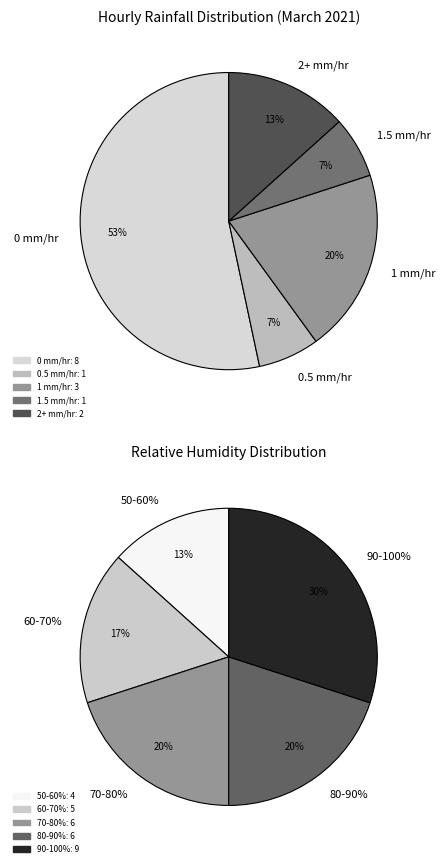

Rank the categories by value from highest to lowest.

0 mm/hr, 1 mm/hr, 2+ mm/hr, 0.5 mm/hr, 1.5 mm/hr